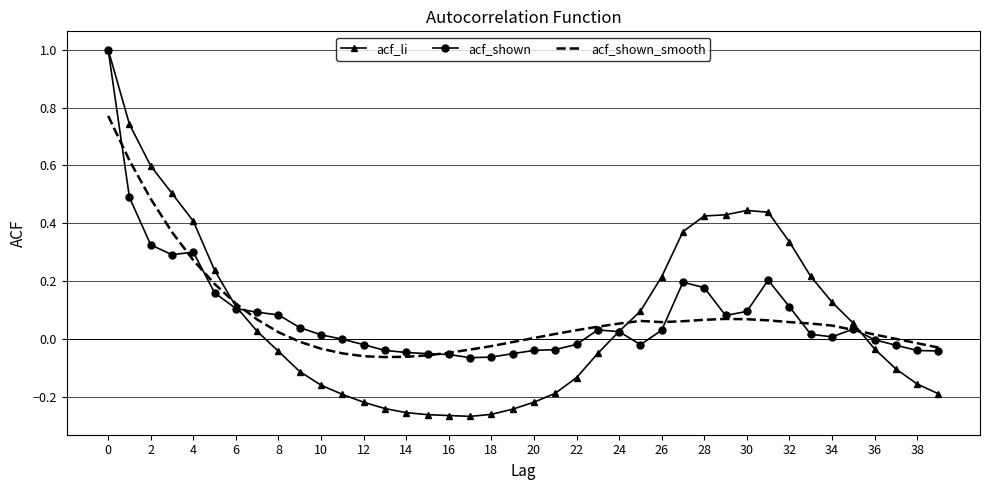

How many distinct data groups are displayed?

3